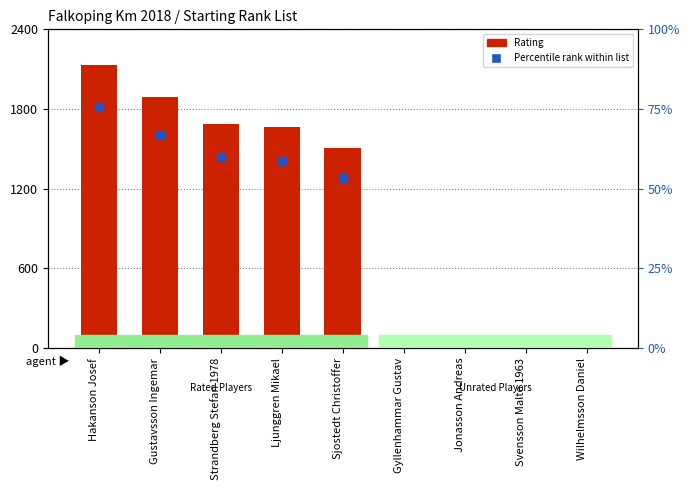

Which category has the highest value across all series?

Hakanson Josef